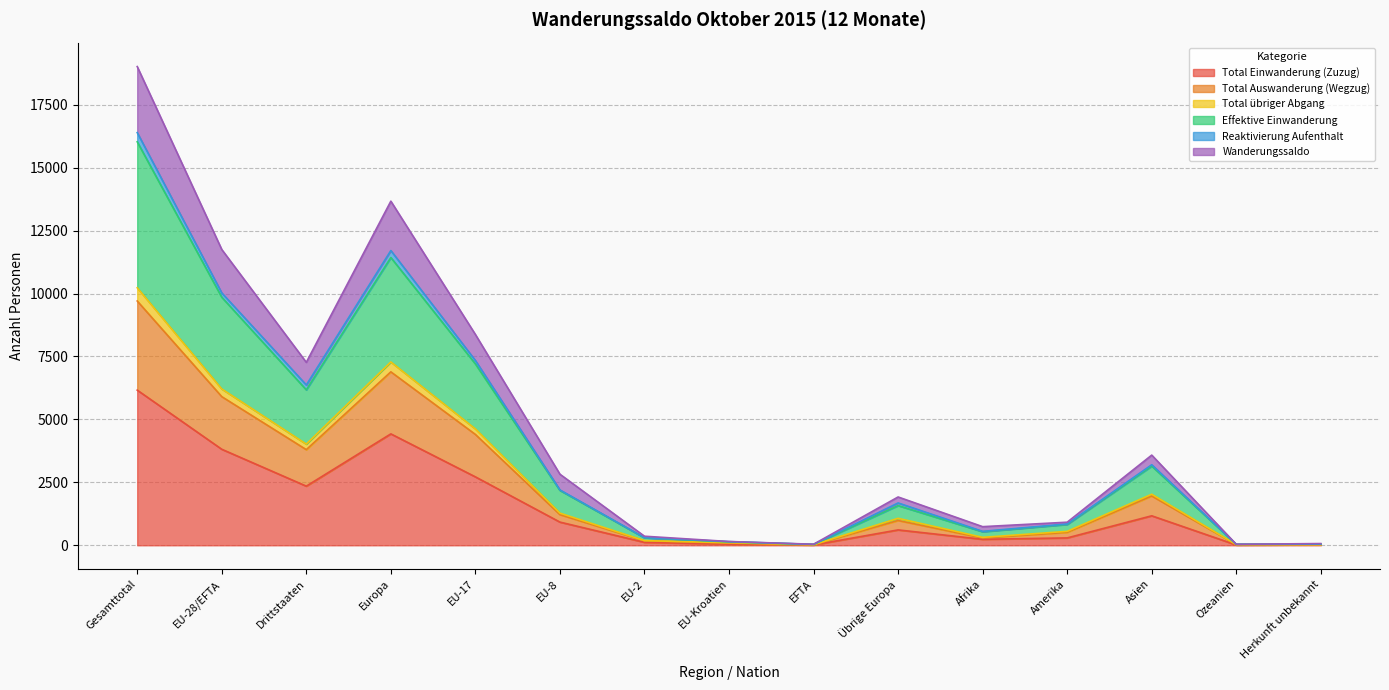

True or false: Total Auswanderung (Wegzug) and Total übriger Abgang cross at least once.

False